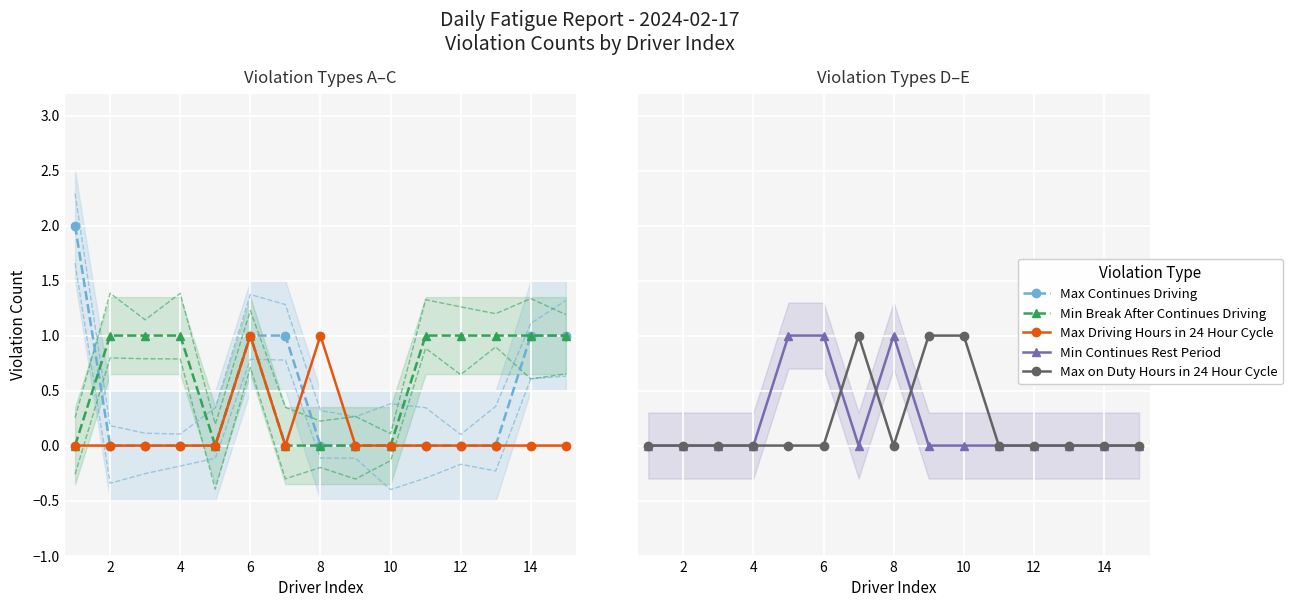

In Max Driving Hours in 24 Hour Cycle, how many points are lower than both neighbors (excluding endpoints)?

1